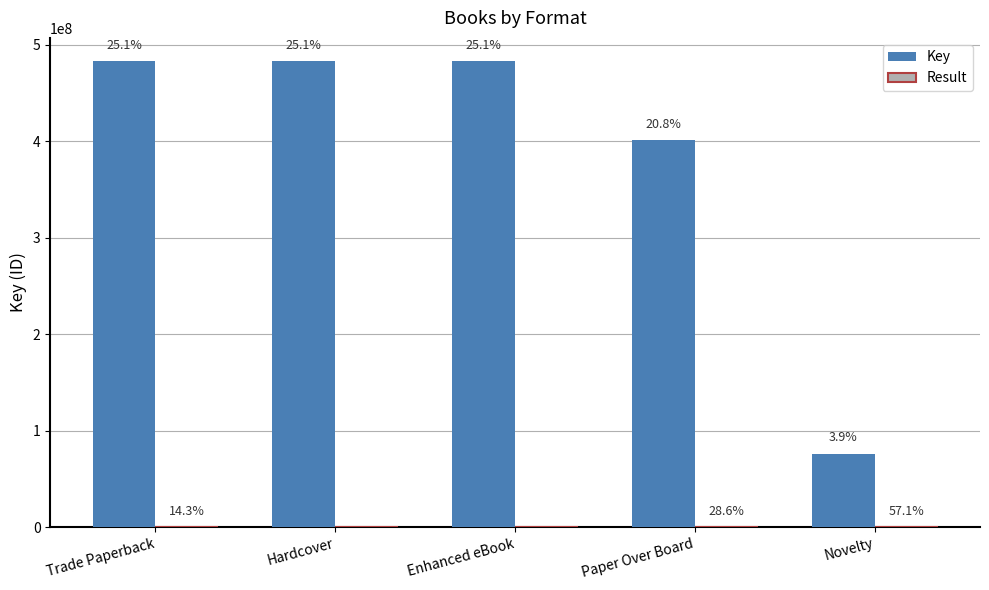

What is the label of the 5th bar from the left?

Novelty